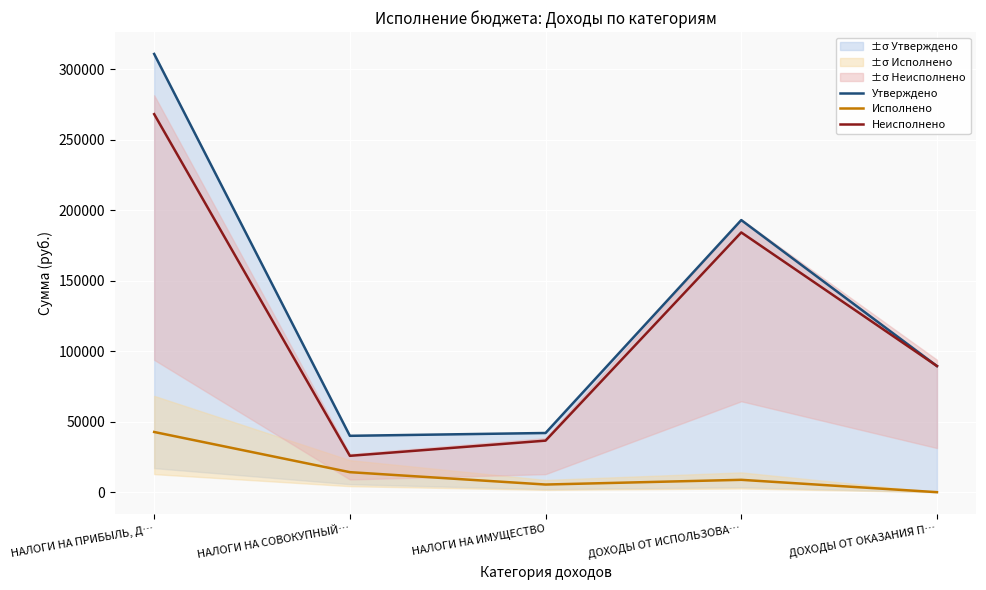

What position from the left is НАЛОГИ НА ИМУЩЕСТВО?

3